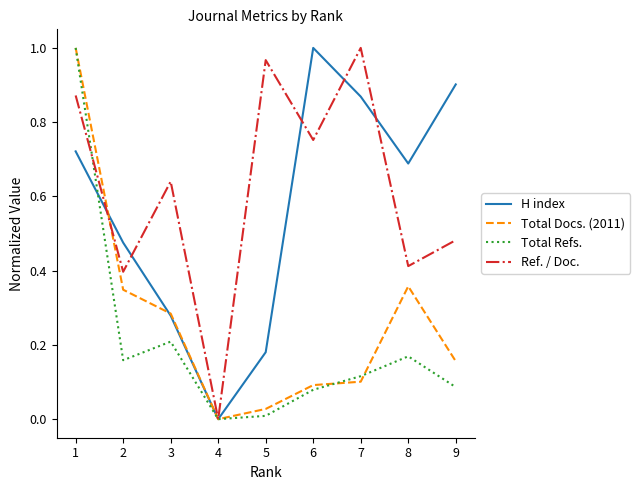

List the labels in order of H index value, largest first.

6, 9, 7, 1, 8, 2, 3, 5, 4